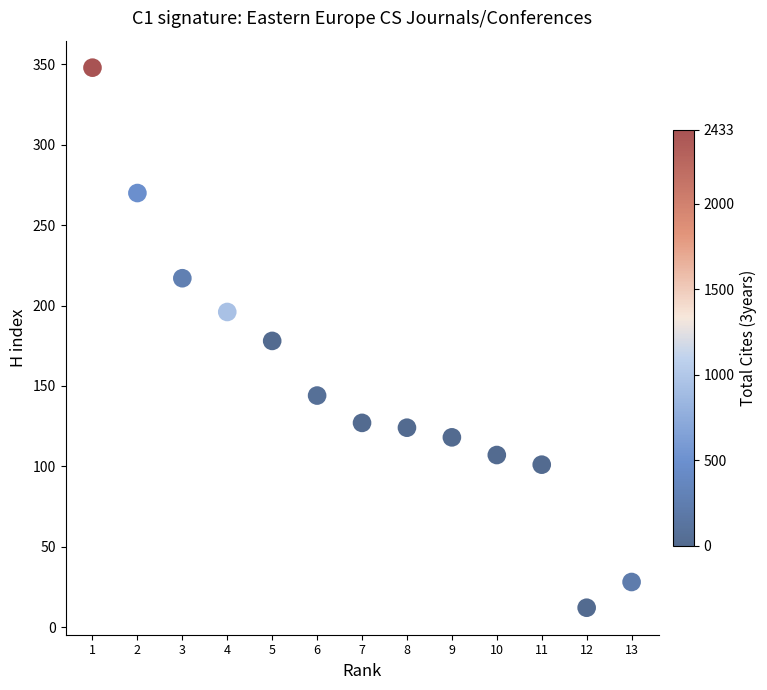

What is the range of X values (max minus min)?

12